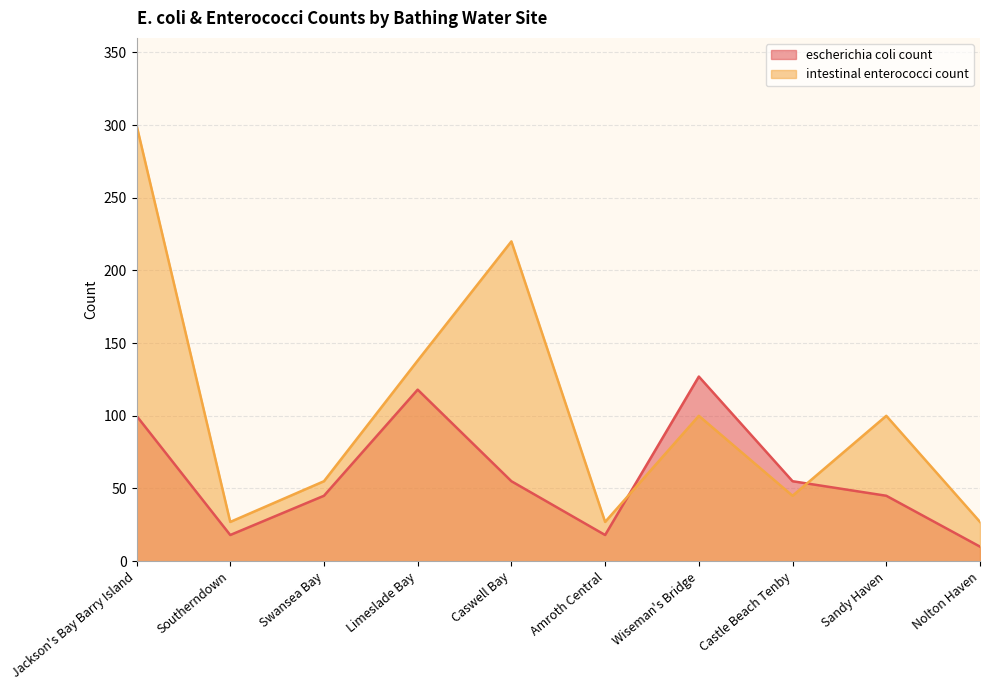

What is the sum of all escherichia coli count values?

591